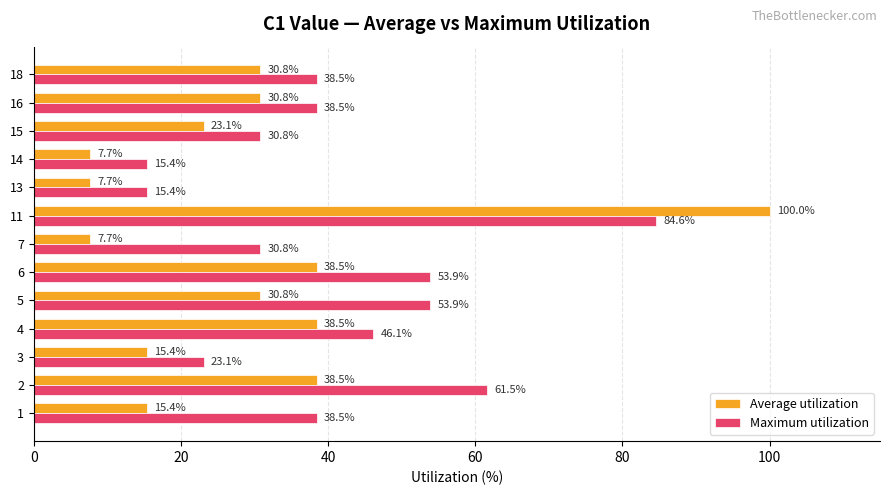

How many bars are there in each group?

2